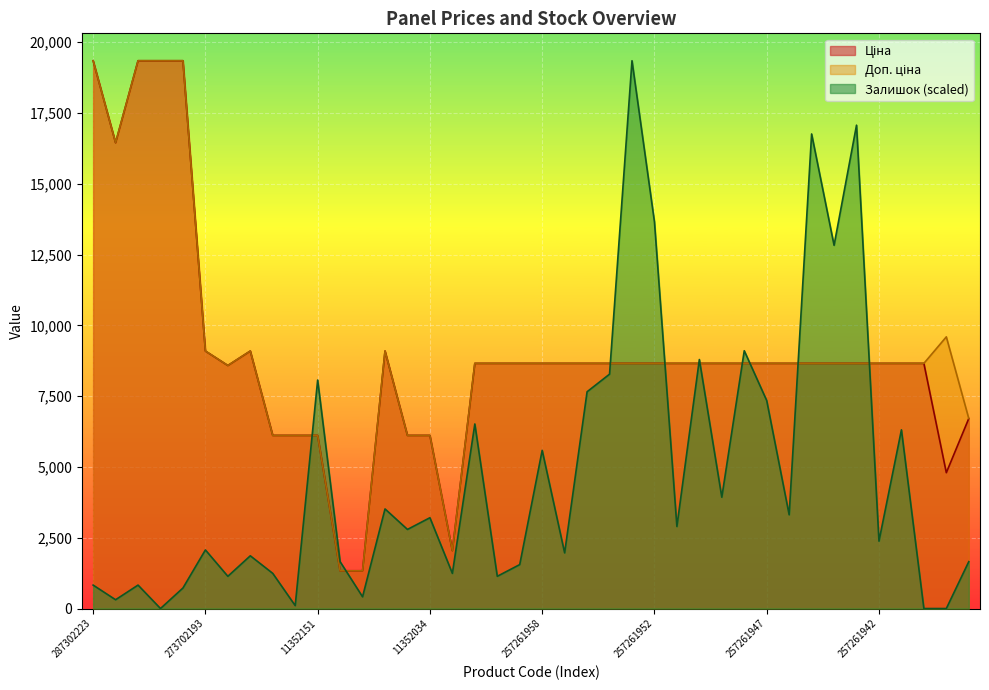

Rank the series by their maximum value, from lowest to highest.

Ціна, Доп. ціна, Залишок